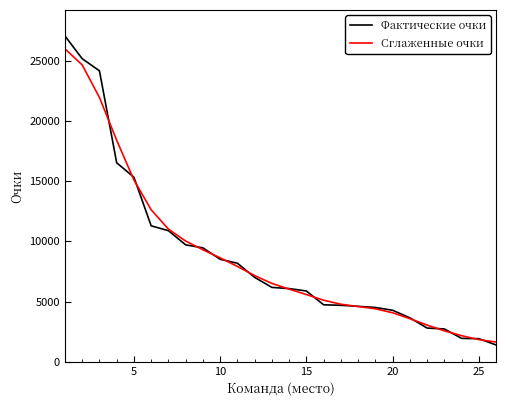

What is the smallest value displayed?

1398.0